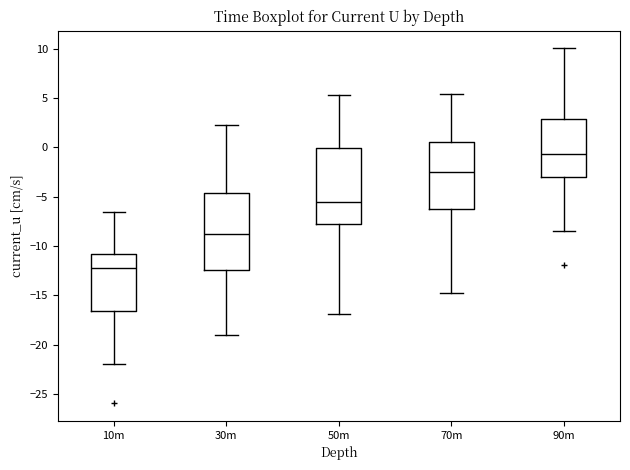

Reading left to right, transcribe this box plot: for each box, give where its median line is, the range the box spans, and where its two whiskers end, as read against the y-axis. The values are not printed on the chart, so give them approximately, as read against the axis.

10m: median -12.0, box -16.5 to -11.0, whiskers -22.0 to -6.5
30m: median -9.0, box -12.5 to -4.5, whiskers -19.0 to 2.0
50m: median -5.5, box -8.0 to 0.0, whiskers -17.0 to 5.5
70m: median -2.5, box -6.0 to 0.5, whiskers -14.5 to 5.5
90m: median -0.5, box -3.0 to 3.0, whiskers -8.5 to 10.0